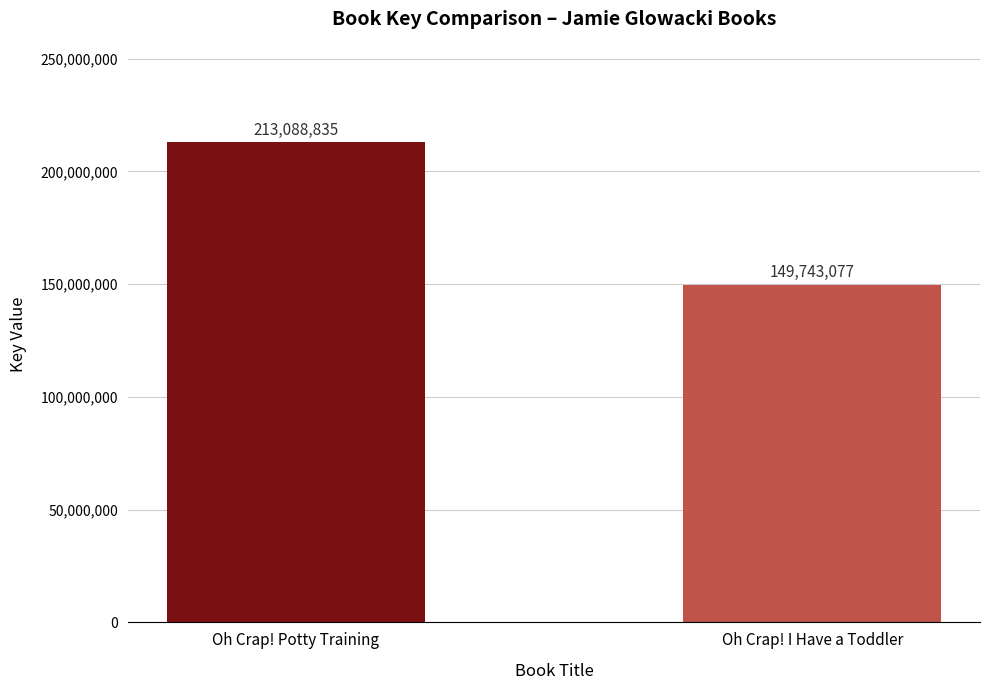

Reading left to right, extract all data points from this chart.

213088835	149743077